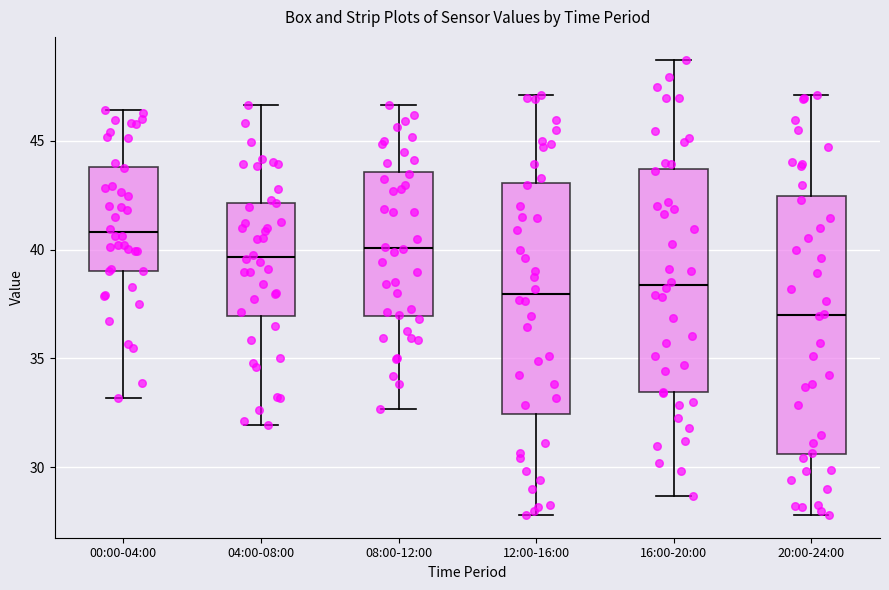

Which box has the lowest median line?

20:00-24:00